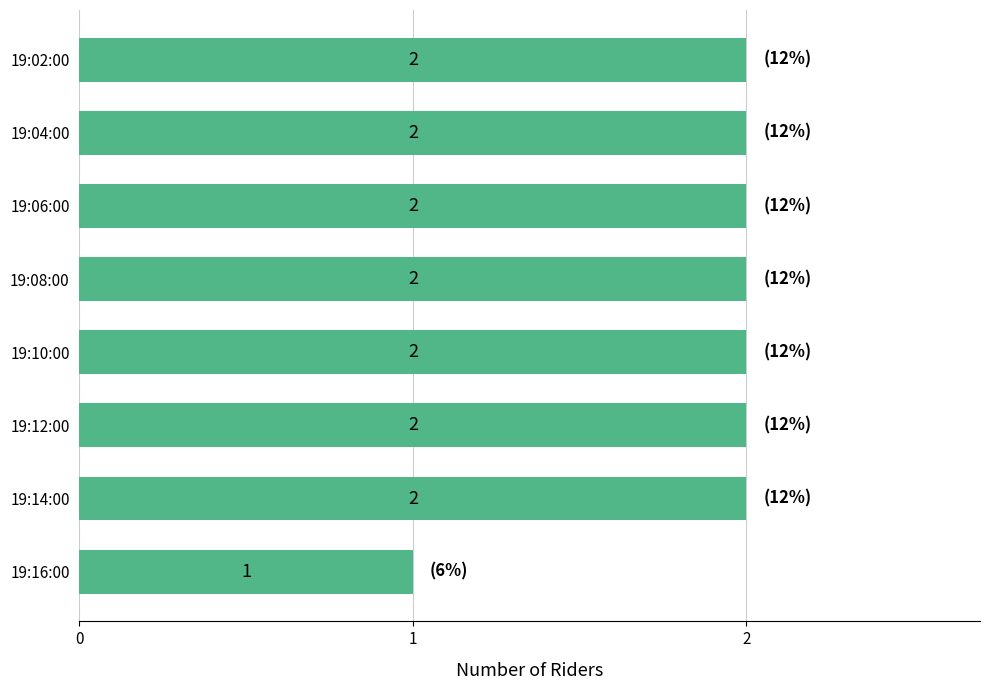

The value at 19:08:00 is 3. True or false?

False